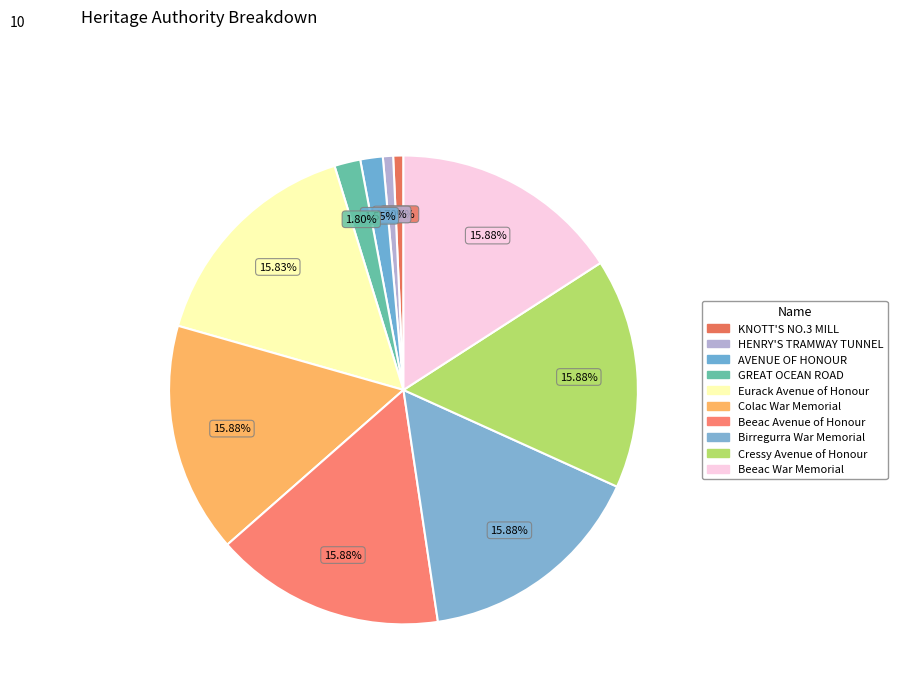

How many segments does this pie chart have?

10